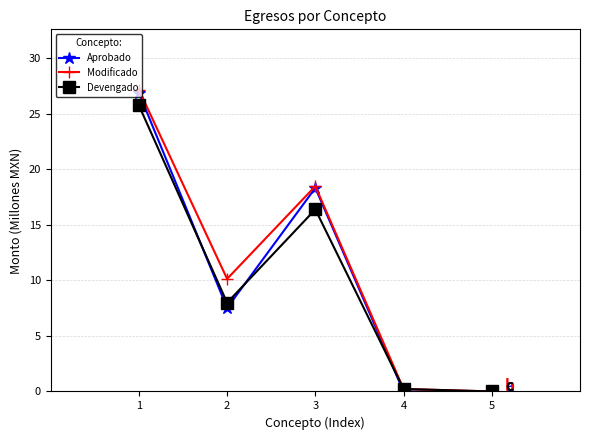

Which category has the highest value across all series?

1